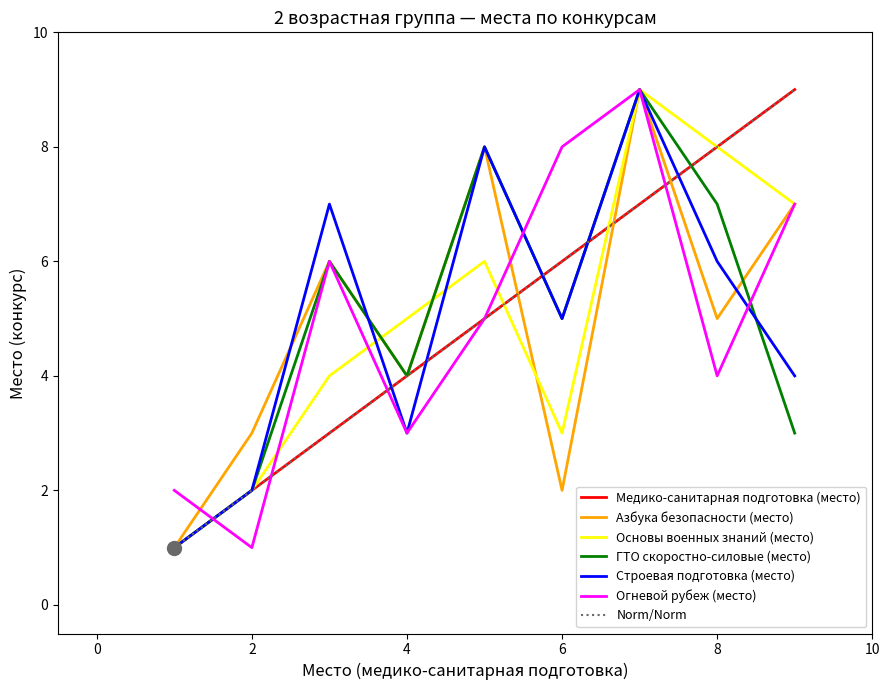

True or false: Строевая подготовка (место) has a value of 3 at 4.

True